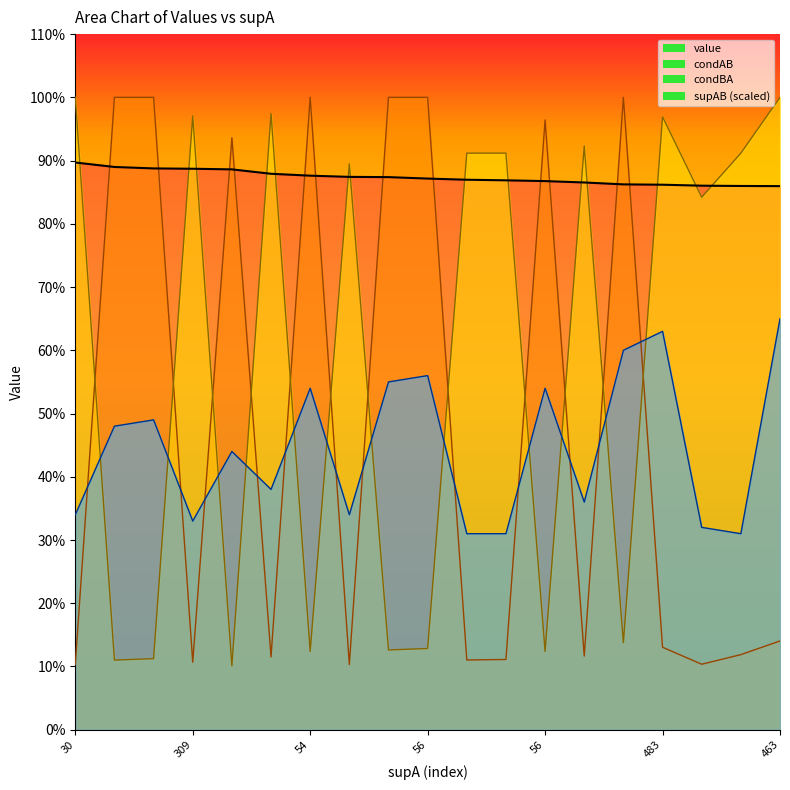

Reading left to right, transcribe all the data shown in this chart.

value: 0.9	0.9	0.9	0.9	0.9	0.9	0.9	0.9	0.9	0.9	0.9	0.9	0.9	0.9	0.9	0.9	0.9	0.9	0.9
condAB: 0.1	1.0	1.0	0.1	0.9	0.1	1.0	0.1	1.0	1.0	0.1	0.1	1.0	0.1	1.0	0.1	0.1	0.1	0.1
condBA: 1.0	0.1	0.1	1.0	0.1	1.0	0.1	0.9	0.1	0.1	0.9	0.9	0.1	0.9	0.1	1.0	0.8	0.9	1.0
supAB: 0.3	0.5	0.5	0.3	0.4	0.4	0.5	0.3	0.6	0.6	0.3	0.3	0.5	0.4	0.6	0.6	0.3	0.3	0.7